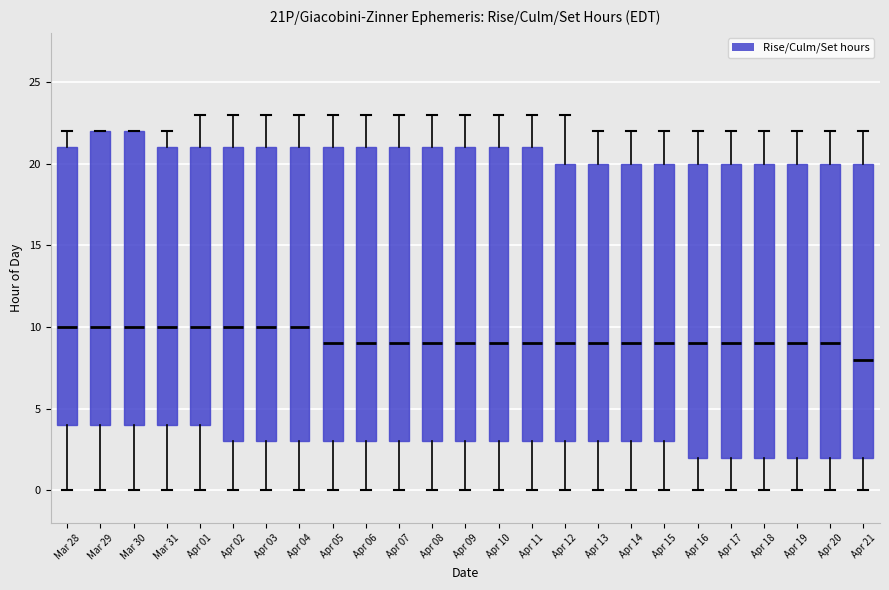

Reading left to right, transcribe this box plot: for each box, give where its median line is, the range the box spans, and where its two whiskers end, as read against the y-axis. The values are not printed on the chart, so give them approximately, as read against the axis.

Mar 28: median 10, box 4 to 21, whiskers 0 to 22
Mar 29: median 10, box 4 to 22, whiskers 0 to 22
Mar 30: median 10, box 4 to 22, whiskers 0 to 22
Mar 31: median 10, box 4 to 21, whiskers 0 to 22
Apr 01: median 10, box 4 to 21, whiskers 0 to 23
Apr 02: median 10, box 3 to 21, whiskers 0 to 23
Apr 03: median 10, box 3 to 21, whiskers 0 to 23
Apr 04: median 10, box 3 to 21, whiskers 0 to 23
Apr 05: median 9, box 3 to 21, whiskers 0 to 23
Apr 06: median 9, box 3 to 21, whiskers 0 to 23
Apr 07: median 9, box 3 to 21, whiskers 0 to 23
Apr 08: median 9, box 3 to 21, whiskers 0 to 23
Apr 09: median 9, box 3 to 21, whiskers 0 to 23
Apr 10: median 9, box 3 to 21, whiskers 0 to 23
Apr 11: median 9, box 3 to 21, whiskers 0 to 23
Apr 12: median 9, box 3 to 20, whiskers 0 to 23
Apr 13: median 9, box 3 to 20, whiskers 0 to 22
Apr 14: median 9, box 3 to 20, whiskers 0 to 22
Apr 15: median 9, box 3 to 20, whiskers 0 to 22
Apr 16: median 9, box 2 to 20, whiskers 0 to 22
Apr 17: median 9, box 2 to 20, whiskers 0 to 22
Apr 18: median 9, box 2 to 20, whiskers 0 to 22
Apr 19: median 9, box 2 to 20, whiskers 0 to 22
Apr 20: median 9, box 2 to 20, whiskers 0 to 22
Apr 21: median 8, box 2 to 20, whiskers 0 to 22